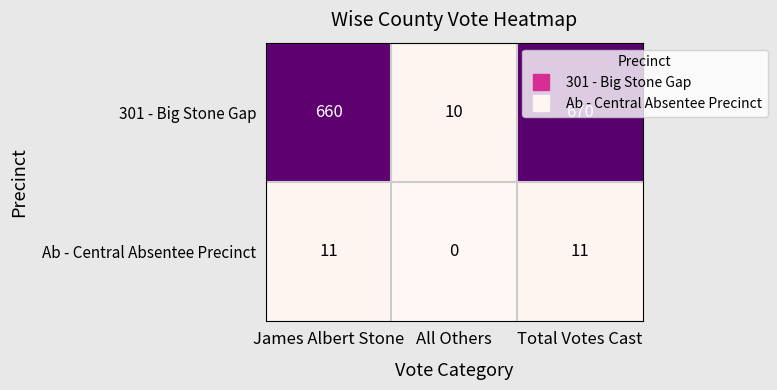

How many distinct data groups are displayed?

2